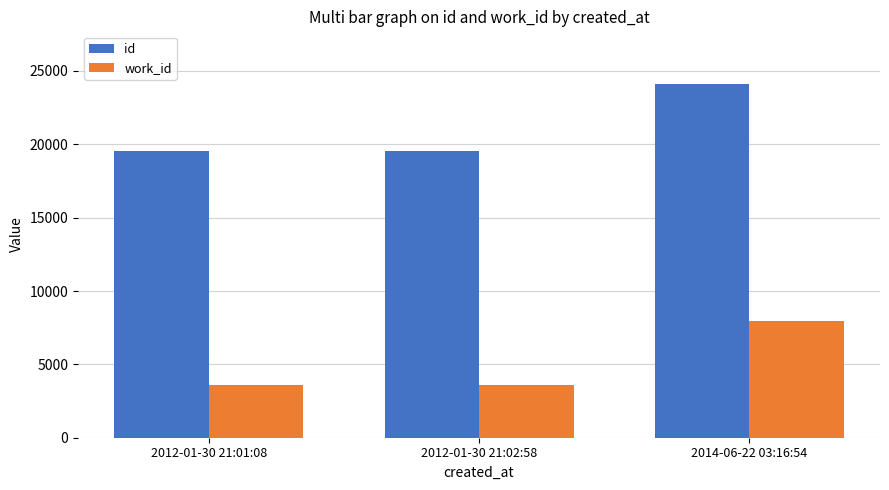

What is the total value across all series at 2014-06-22 03:16:54?

32032